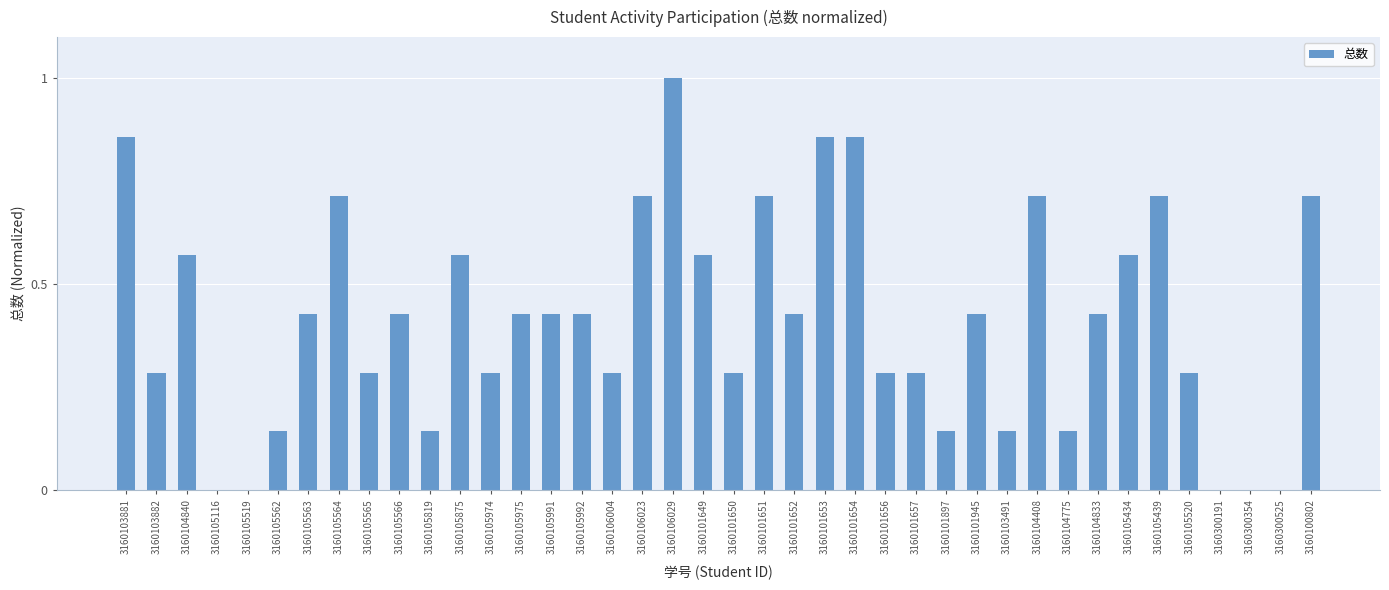

What is the sum of all values?

16.6